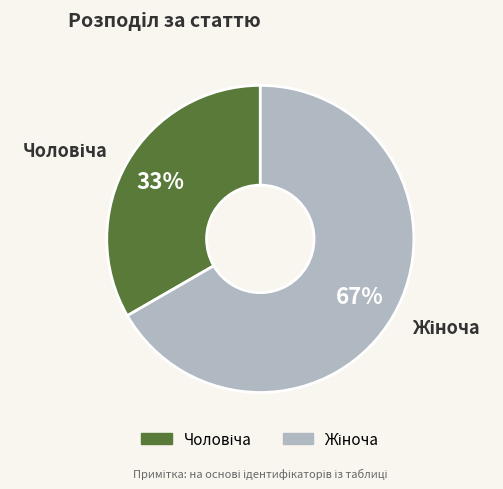

Does any single category account for the majority?

Yes